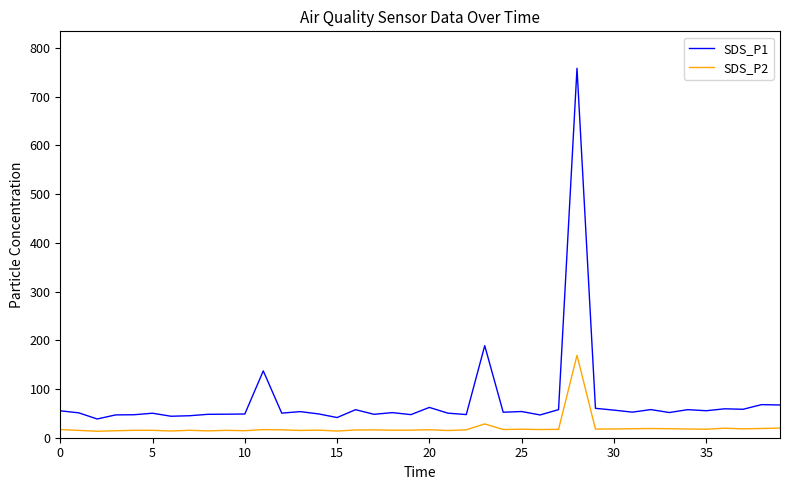

True or false: SDS_P1 and SDS_P2 cross at least once.

False